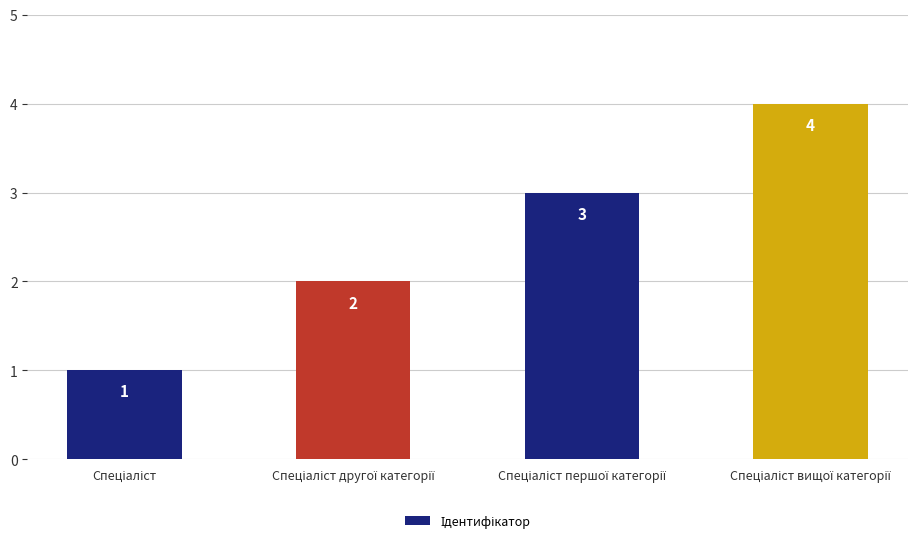

What is the sum of all values?

10